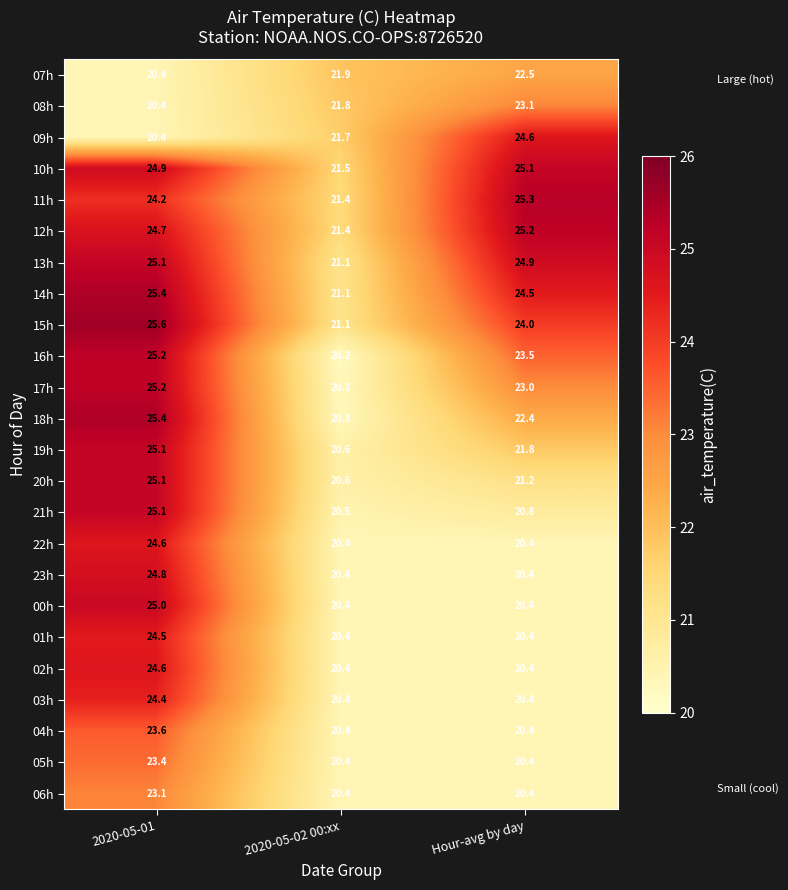

What is the difference between the 13h values at Hour-avg by day and 2020-05-02 00:xx?

3.8